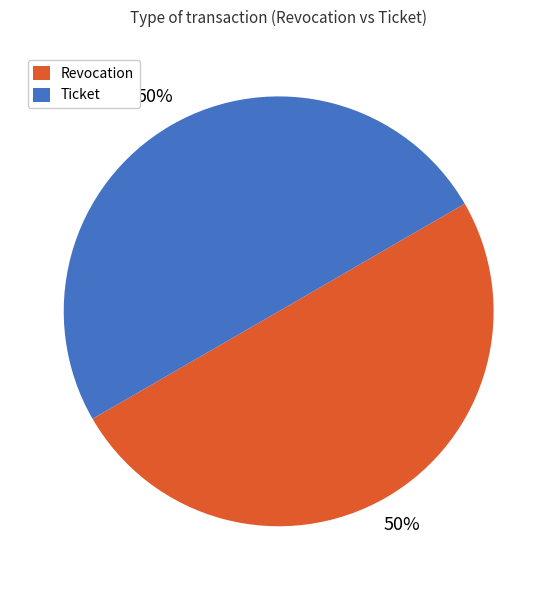

Approximately how many times larger is the value at Revocation compared to Ticket?

1.0